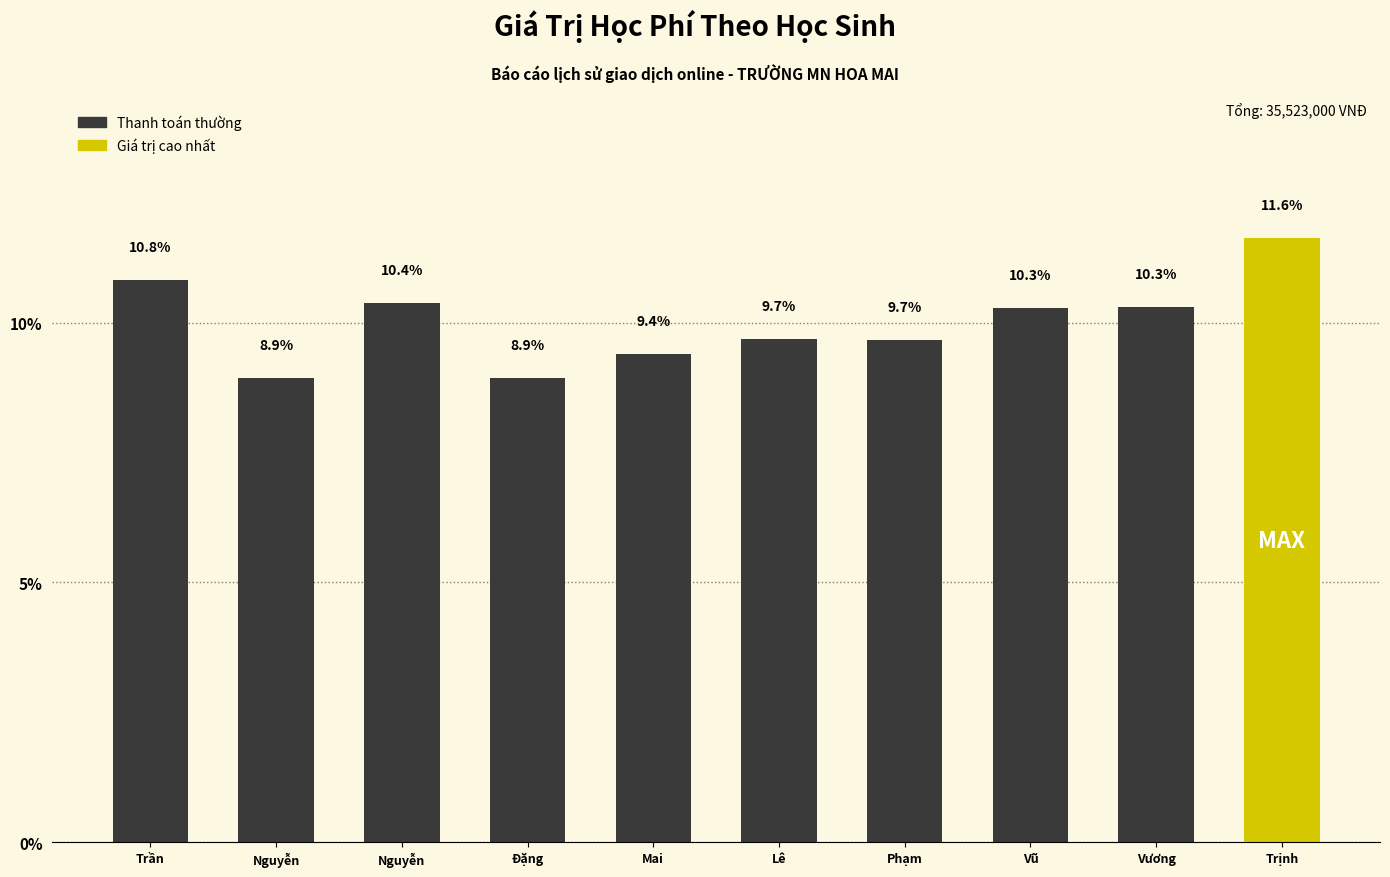

Reading left to right, list all the values displayed in this chart.

Trần=10.8	Nguyễn=8.9	Nguyễn=10.4	Đặng=8.9	Mai=9.4	Lê=9.7	Phạm=9.7	Vũ=10.3	Vương=10.3	Trịnh=11.6